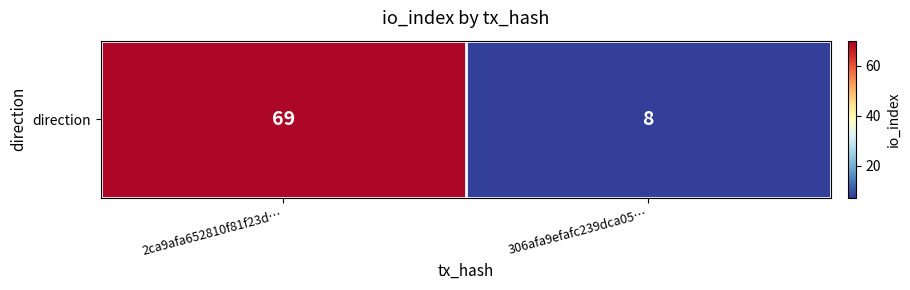

Approximately how many times larger is the value at 2ca9afa652810f81f23d… compared to 306afa9efafc239dca05…?

8.6